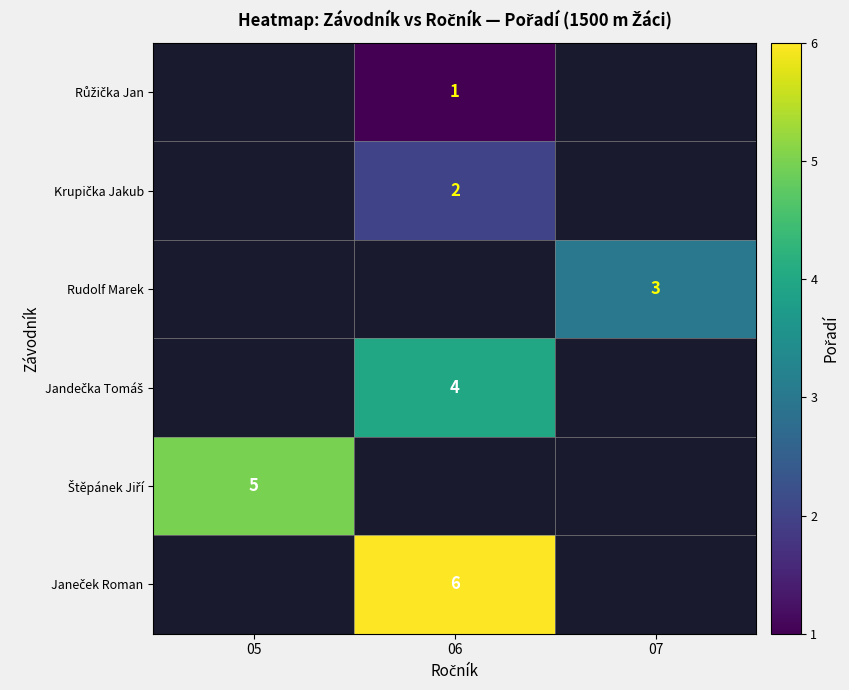

True or false: Rudolf Marek has a value of 1 at 07.

False